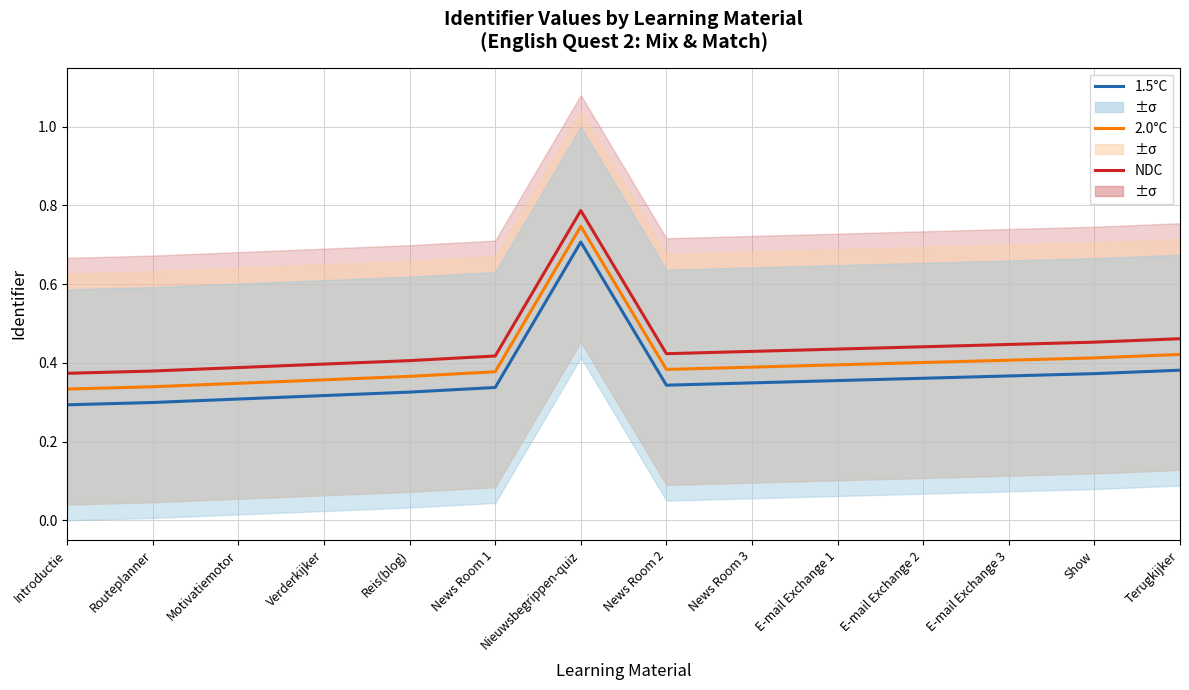

Which category has the lowest value in the NDC series?

Introductie